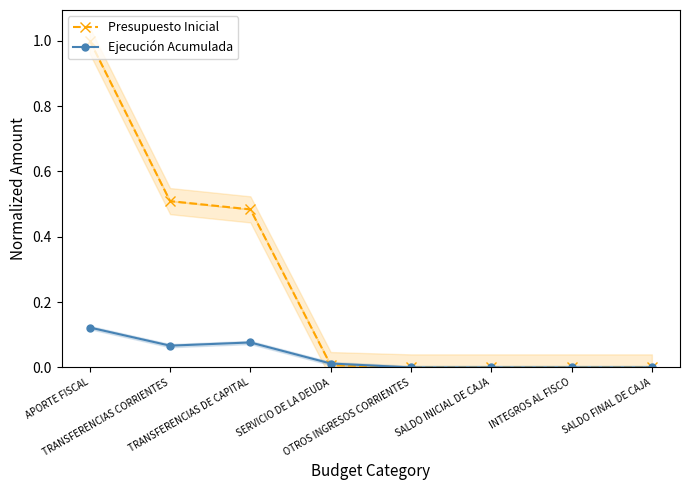

Is the value of Presupuesto Inicial at APORTE FISCAL greater than the value of Ejecución Acumulada at OTROS INGRESOS CORRIENTES?

Yes